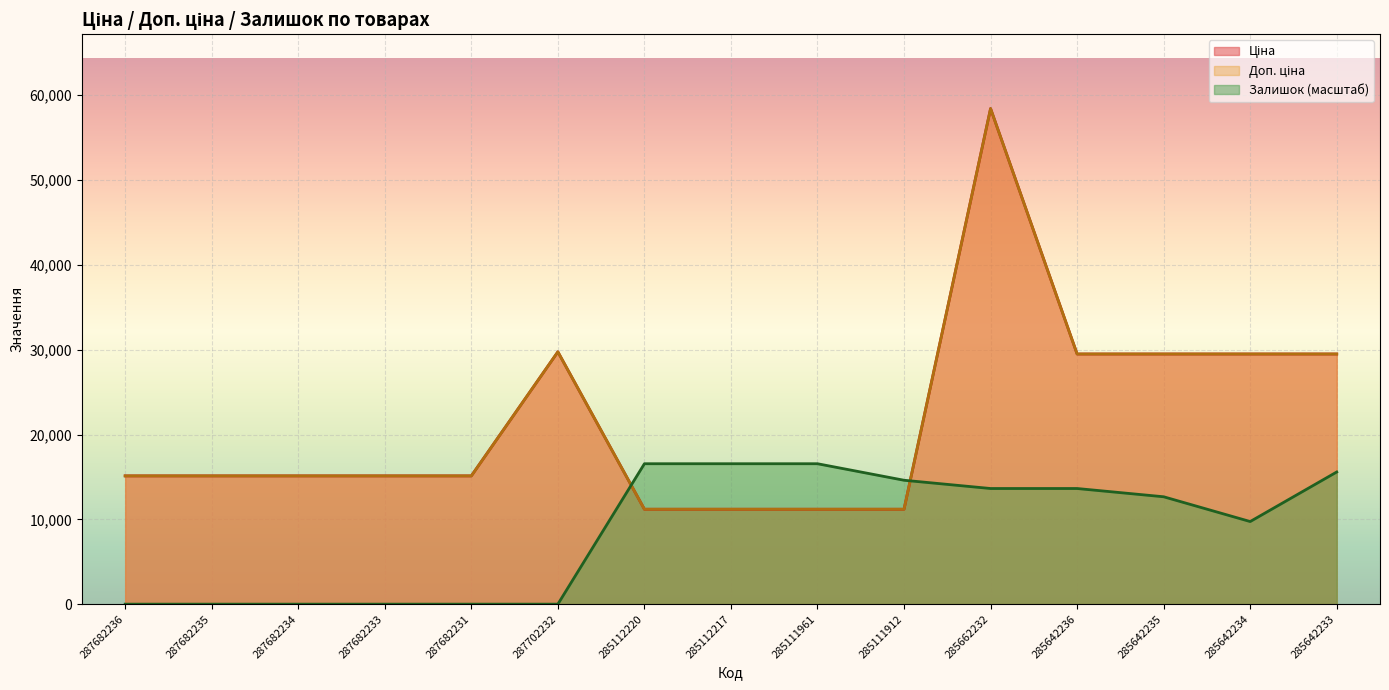

The value of Доп. ціна at 285642234 is 44993.8. True or false?

False